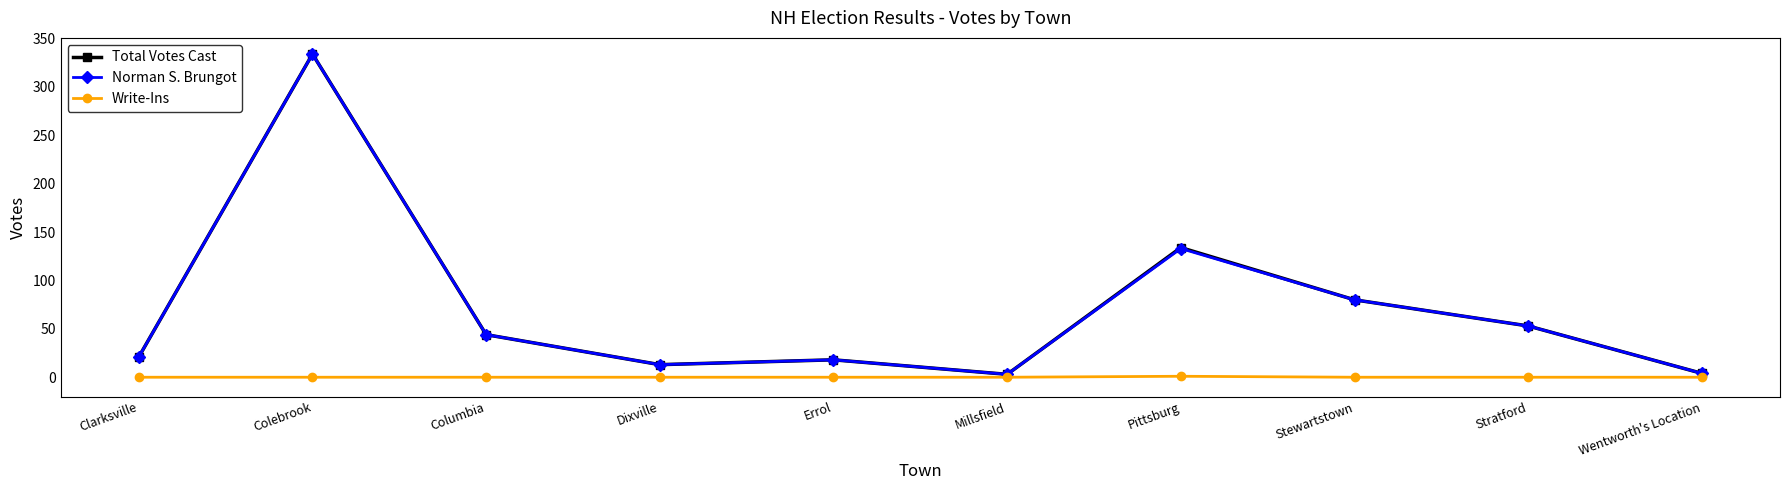

Count the number of categories in the chart.

10